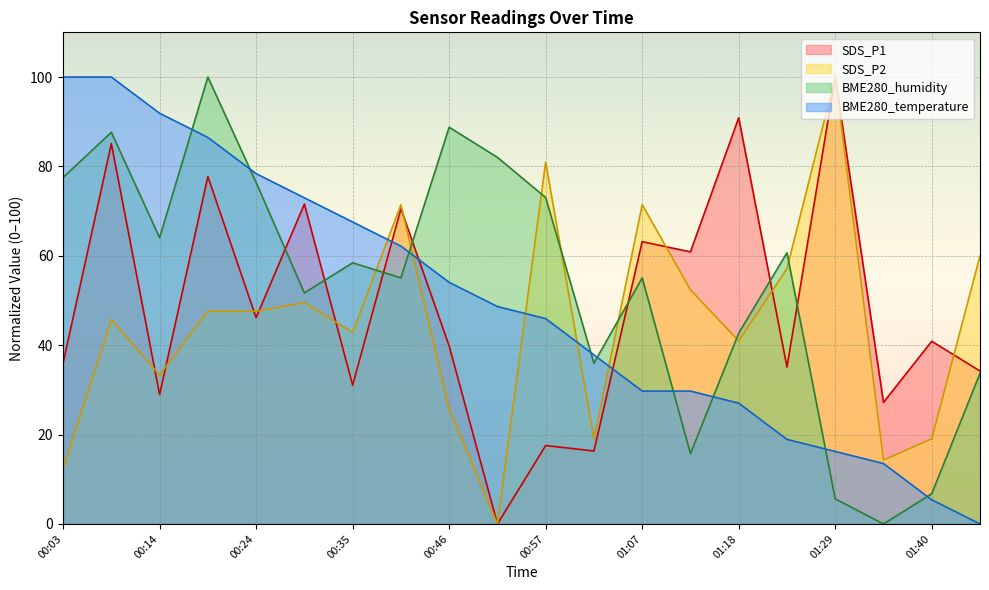

Which has a higher value, 01:29 or 00:57?

01:29